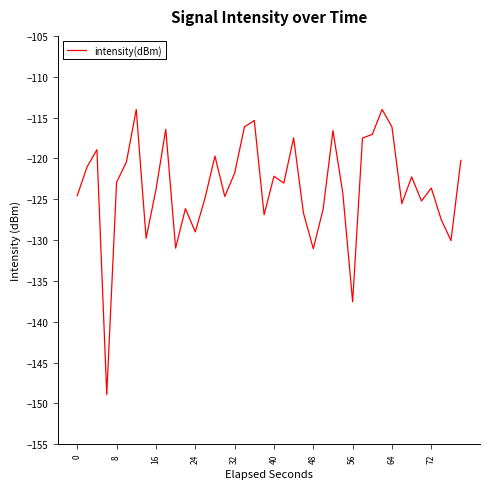

What is the maximum value shown in the chart?

-114.0